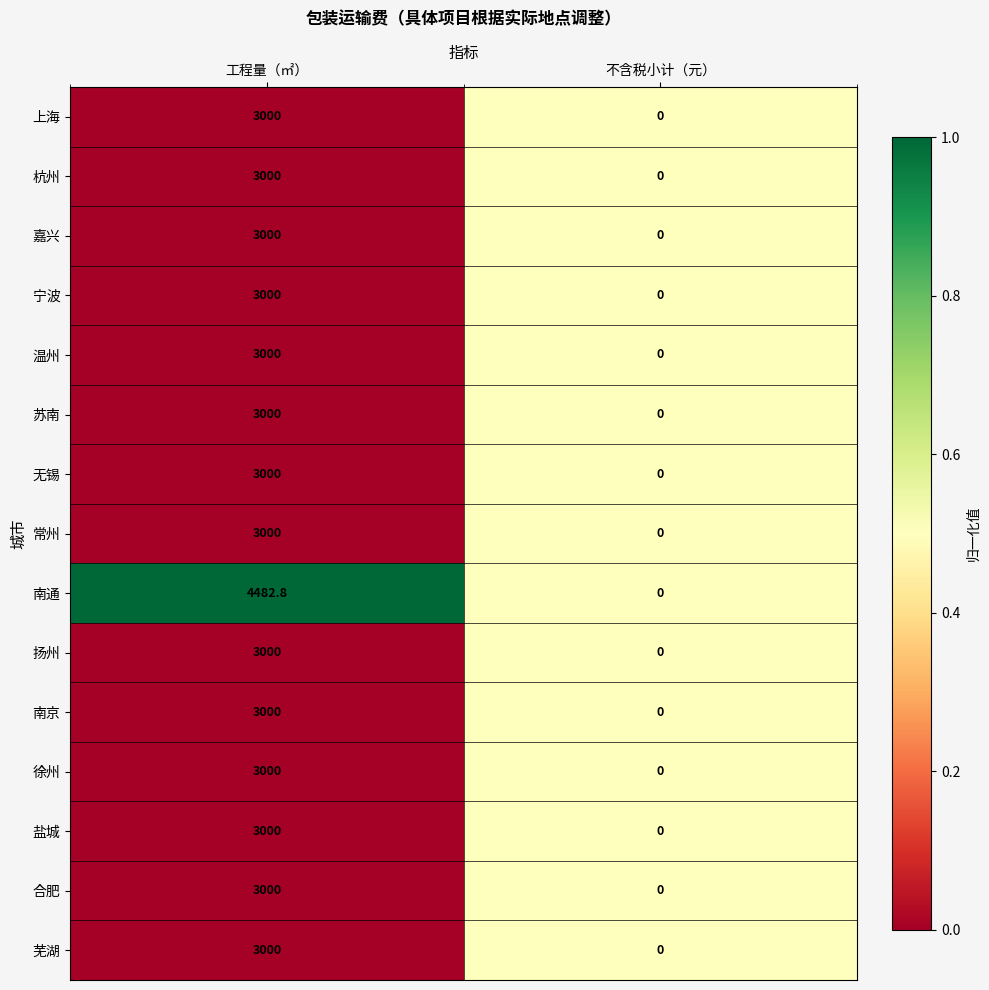

Reading left to right, extract all data points from this chart.

上海: 工程量（㎡）=3000.0	不含税小计（元）=0.0
杭州: 工程量（㎡）=3000.0	不含税小计（元）=0.0
嘉兴: 工程量（㎡）=3000.0	不含税小计（元）=0.0
宁波: 工程量（㎡）=3000.0	不含税小计（元）=0.0
温州: 工程量（㎡）=3000.0	不含税小计（元）=0.0
苏南: 工程量（㎡）=3000.0	不含税小计（元）=0.0
无锡: 工程量（㎡）=3000.0	不含税小计（元）=0.0
常州: 工程量（㎡）=3000.0	不含税小计（元）=0.0
南通: 工程量（㎡）=4482.8	不含税小计（元）=0.0
扬州: 工程量（㎡）=3000.0	不含税小计（元）=0.0
南京: 工程量（㎡）=3000.0	不含税小计（元）=0.0
徐州: 工程量（㎡）=3000.0	不含税小计（元）=0.0
盐城: 工程量（㎡）=3000.0	不含税小计（元）=0.0
合肥: 工程量（㎡）=3000.0	不含税小计（元）=0.0
芜湖: 工程量（㎡）=3000.0	不含税小计（元）=0.0